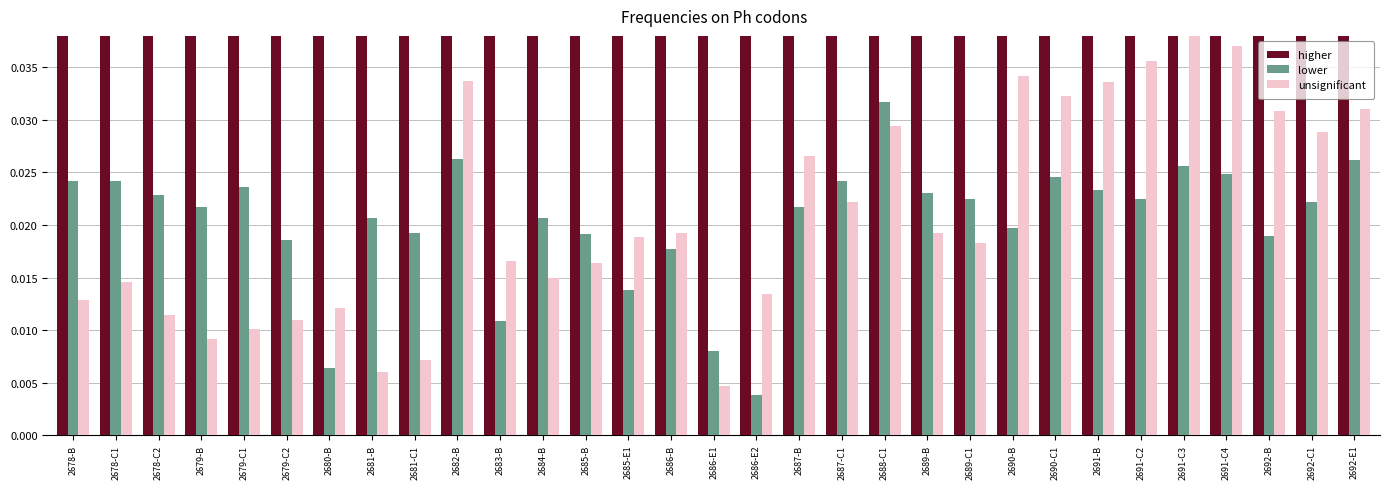

Count the number of data series in this chart.

3